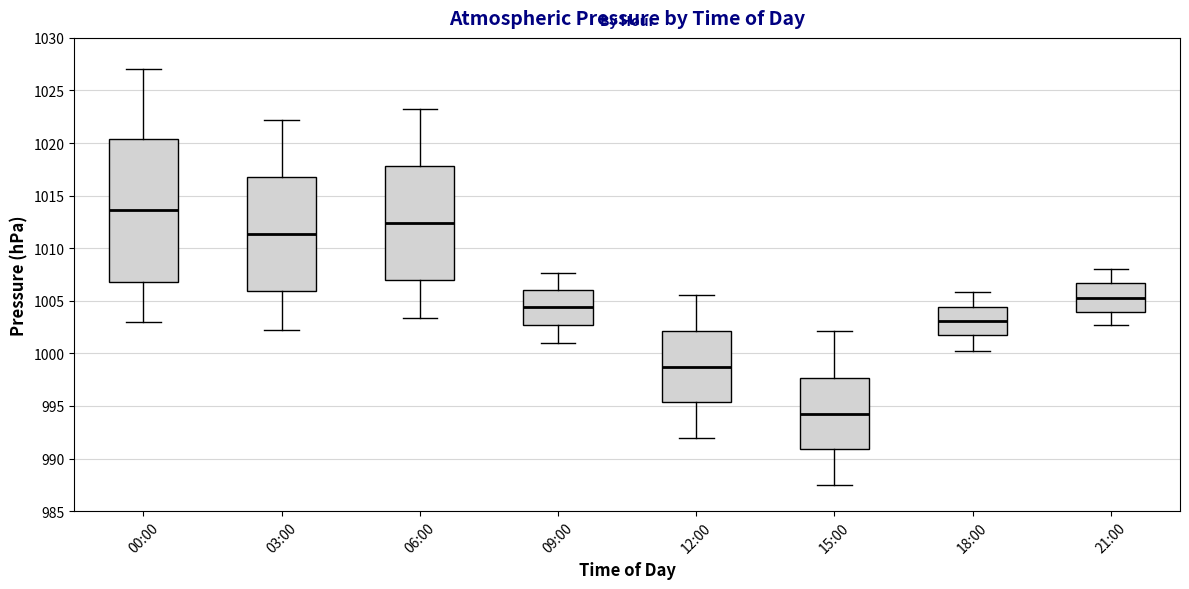

Which box has the lowest median line?

15:00